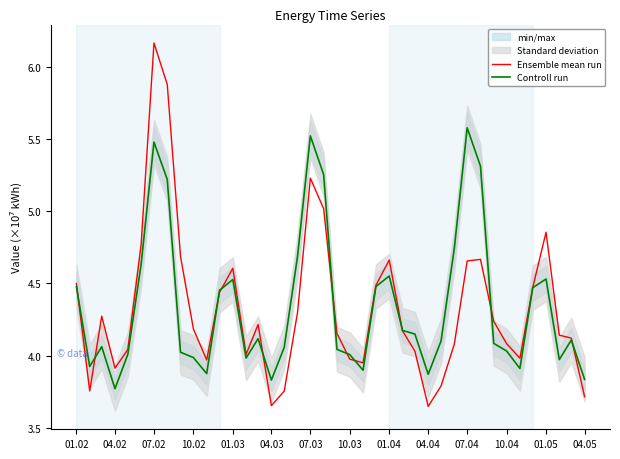

At which label does Controll run reach its minimum?

04.02